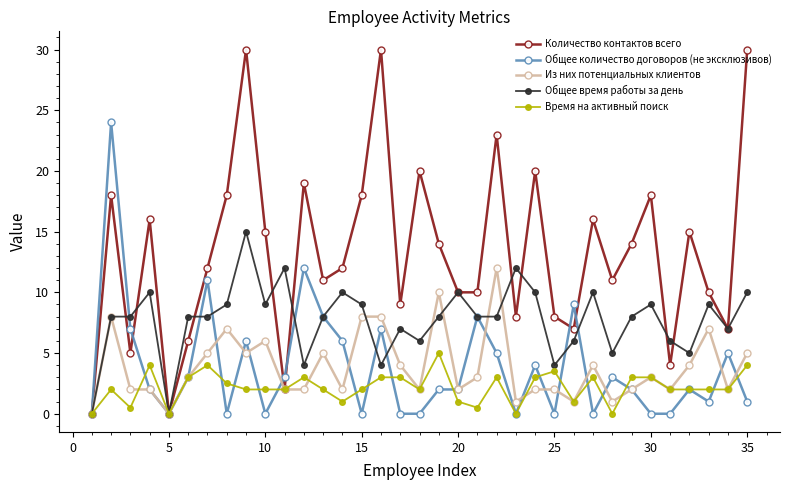

List the series in order of their peak value, lowest first.

Время на активный поиск, Из них потенциальных клиентов, Общее время работы за день, Общее количество договоров (не эксклюзивов), Количество контактов всего